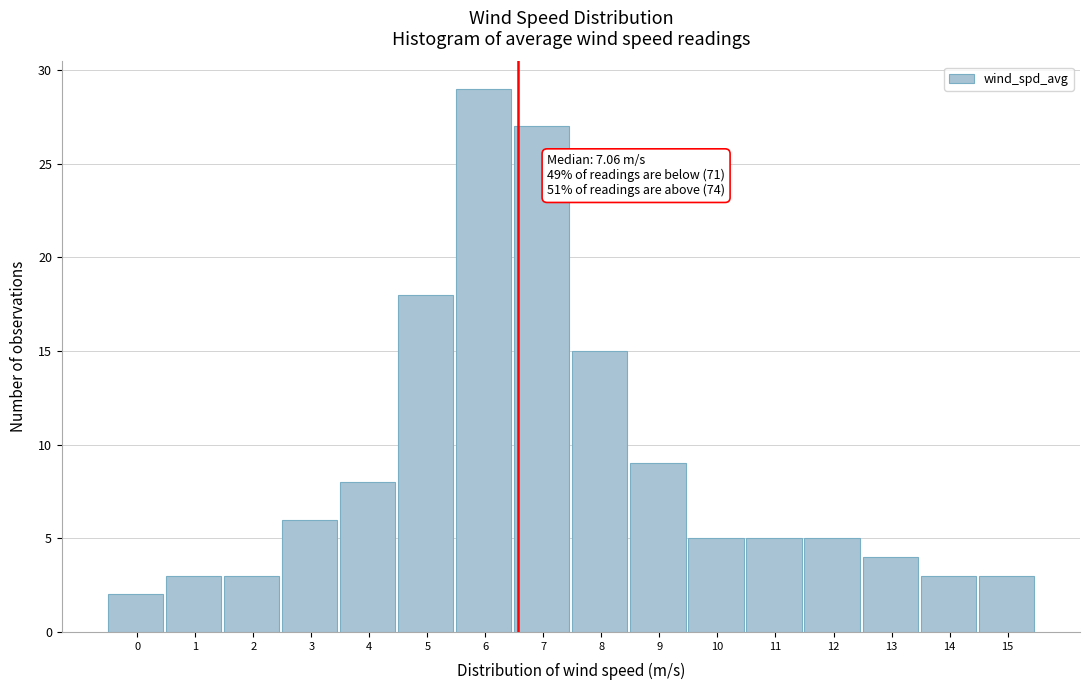

Reading right to left, what are all the values shown in this chart?

15=3	14=3	13=4	12=5	11=5	10=5	9=9	8=15	7=27	6=29	5=18	4=8	3=6	2=3	1=3	0=2